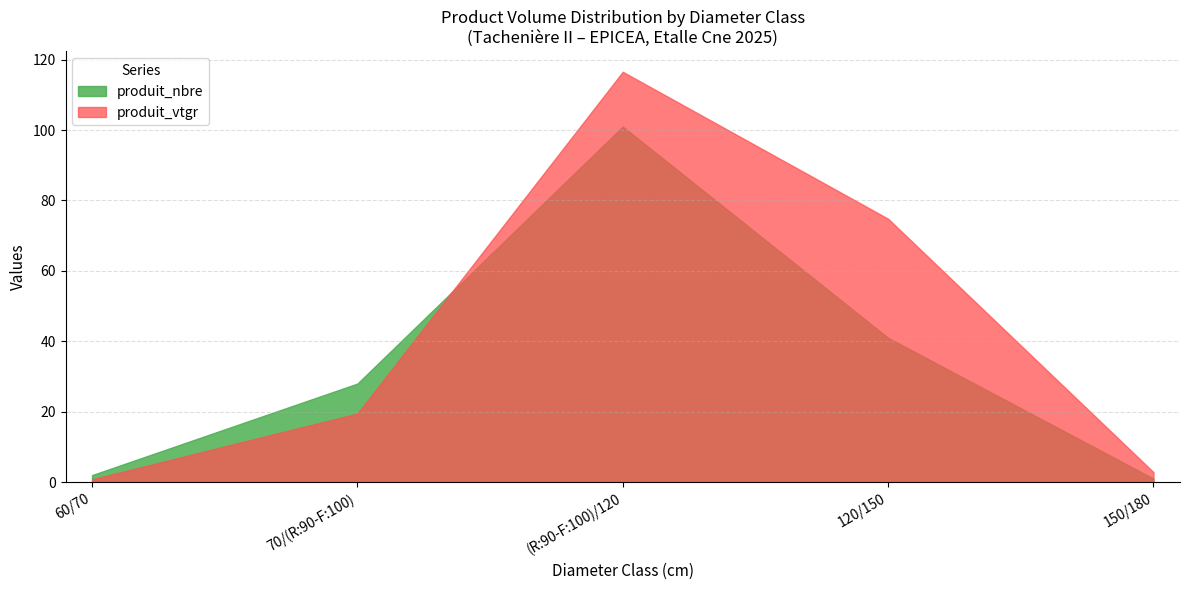

At which category does produit_vtgr reach its first local peak?

(R:90-F:100)/120